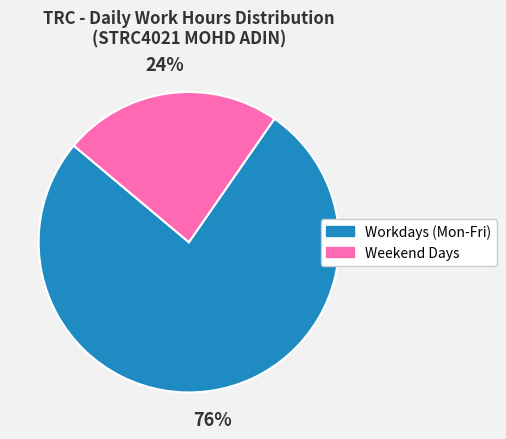

Count the number of slices in the pie.

2